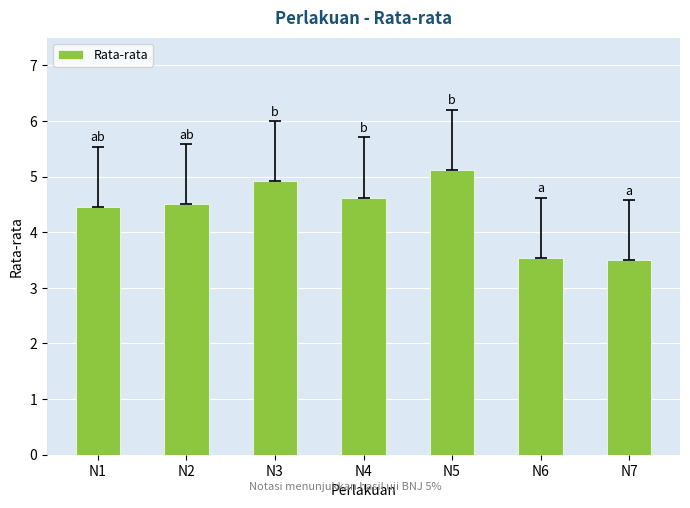

Reading left to right, what are all the values shown in this chart?

4.5	4.5	4.9	4.6	5.1	3.5	3.5